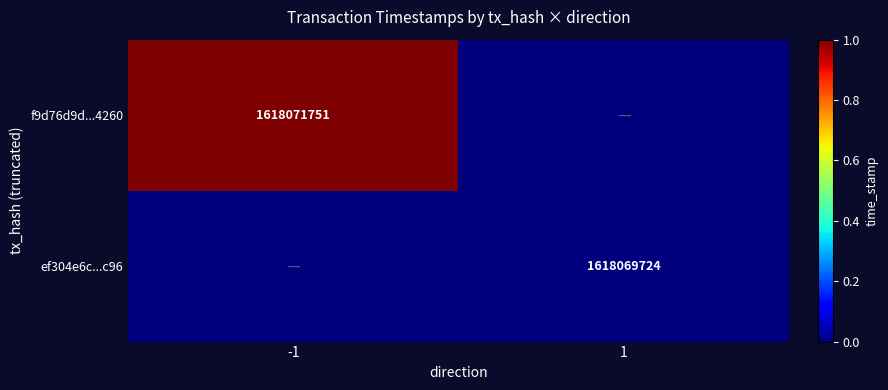

The f9d76d9d...4260 series shows 467935441 at -1. True or false?

False